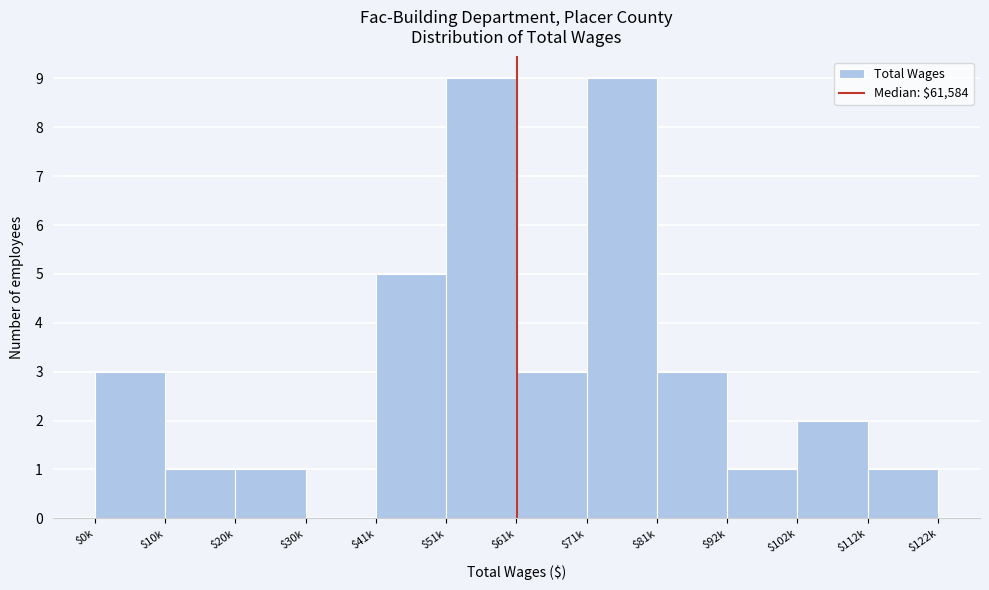

What is the sum of all values?

38